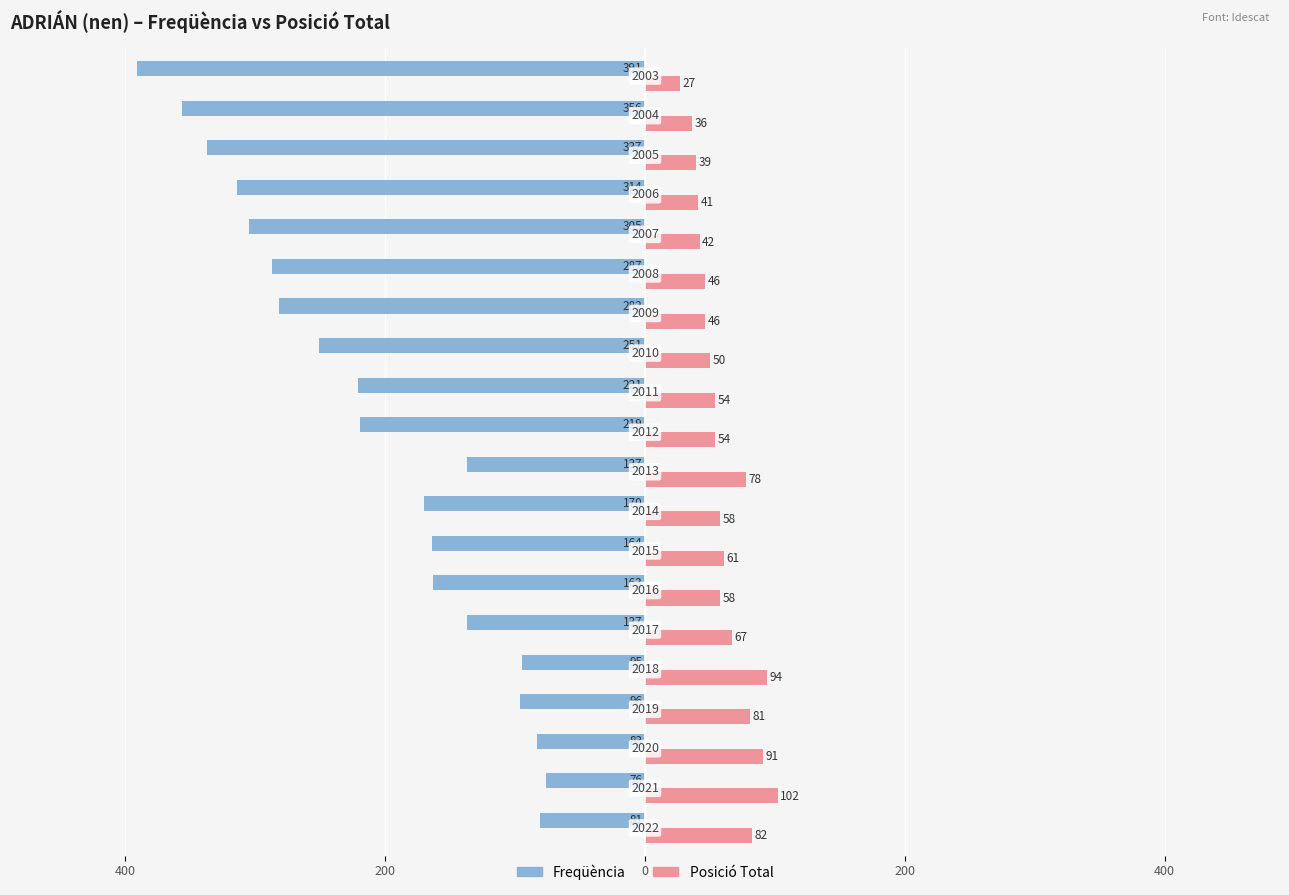

What are all the series names shown in the legend?

Freqüència, Posició Total